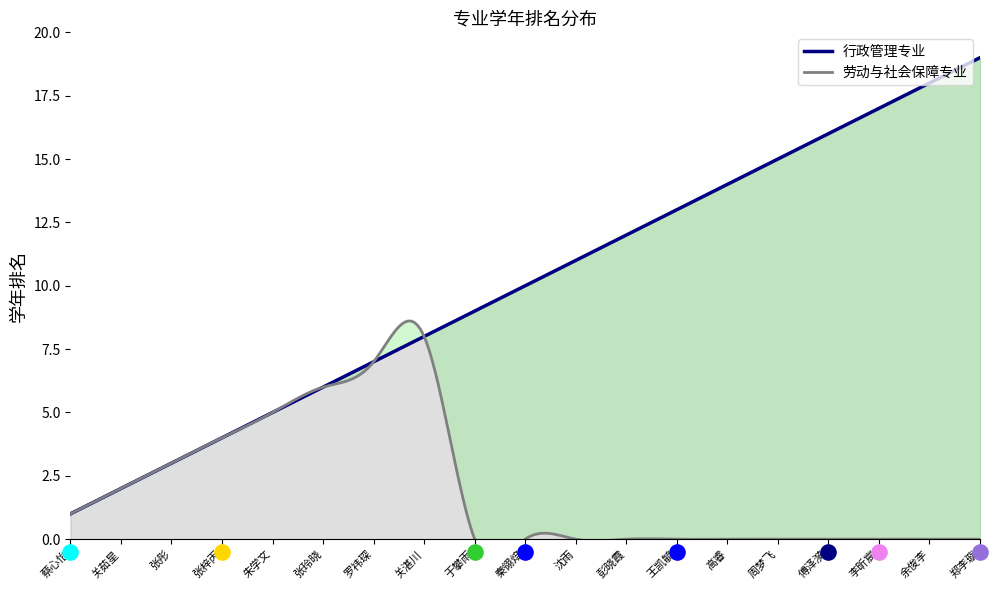

What are all the series names shown in the legend?

行政管理专业, 劳动与社会保障专业